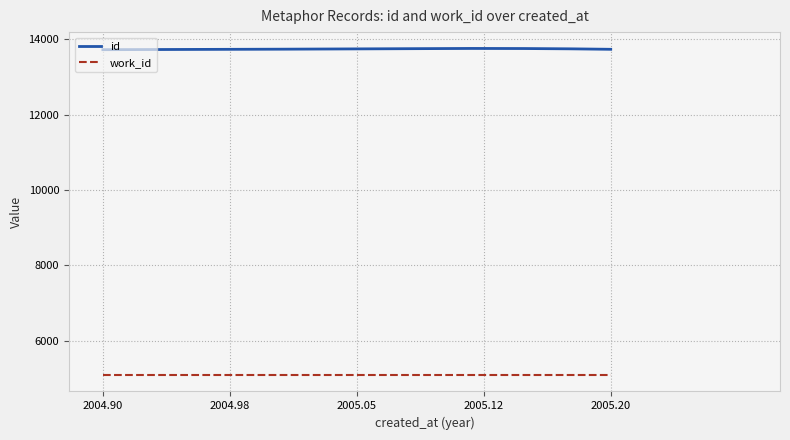

Which series changed the most between 2004-11-24 and 2004-11-24?

id